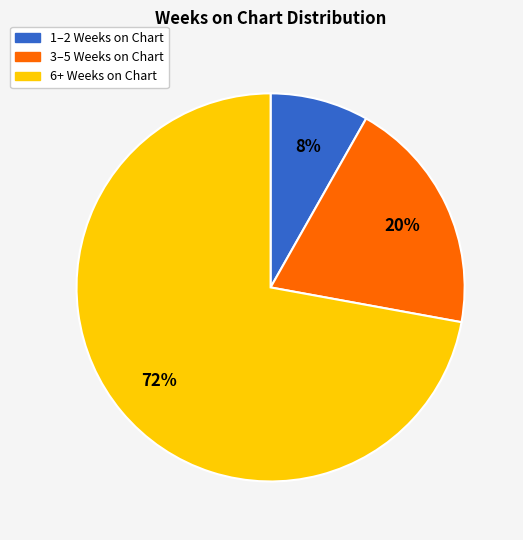

How many slices are in this pie chart?

3